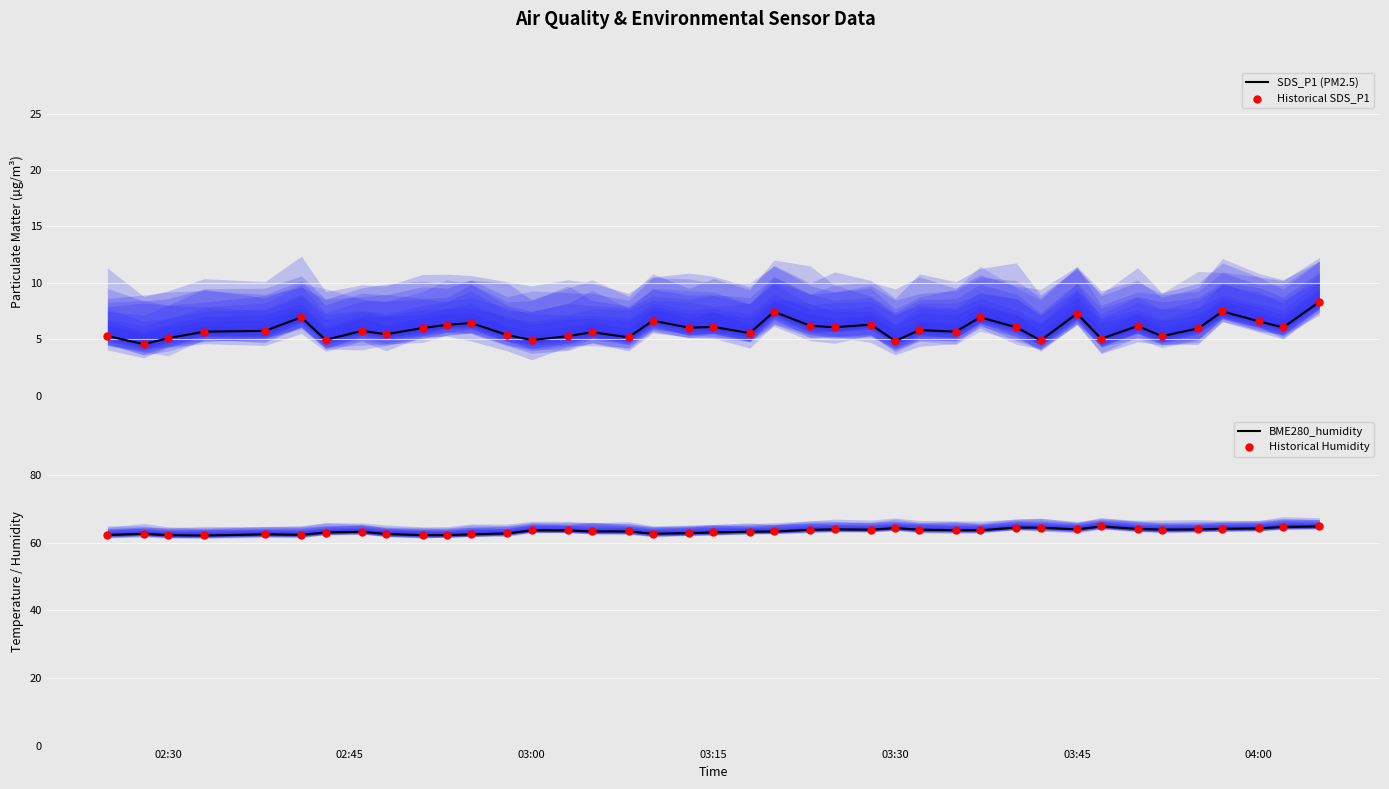

At how many categories does at least one series exceed 61?

40